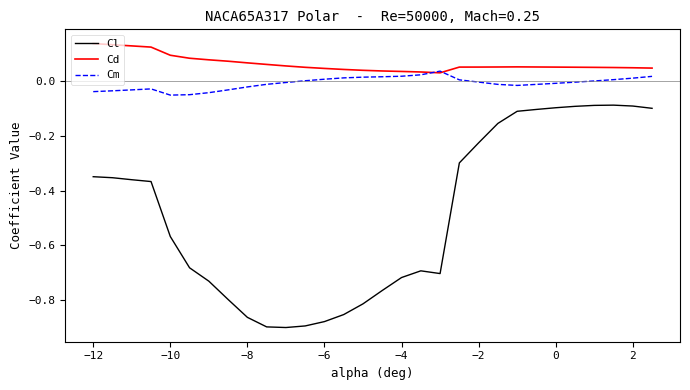

List the series in order of their peak value, lowest first.

Cl, Cm, Cd